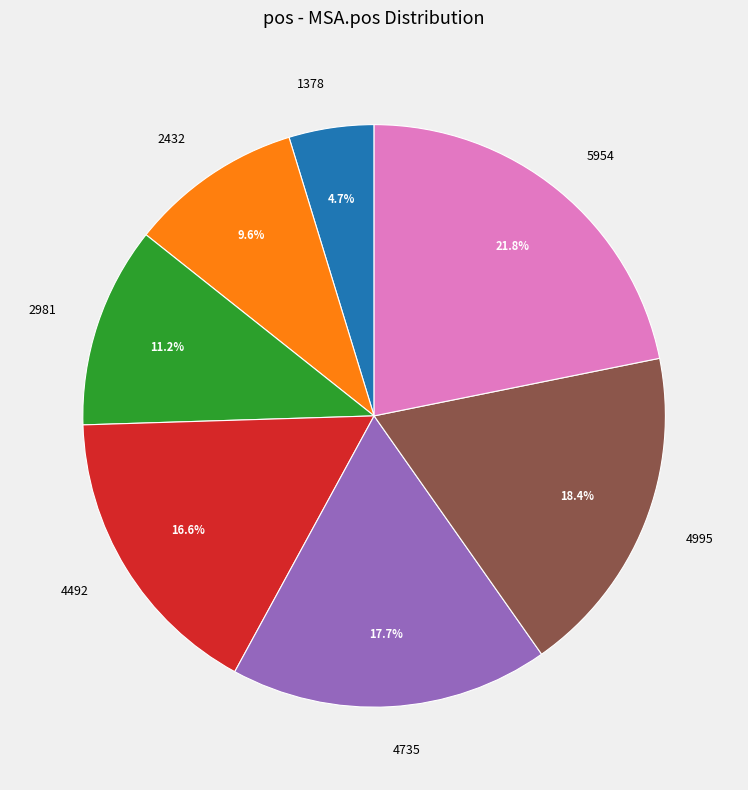

Count the number of slices in the pie.

7